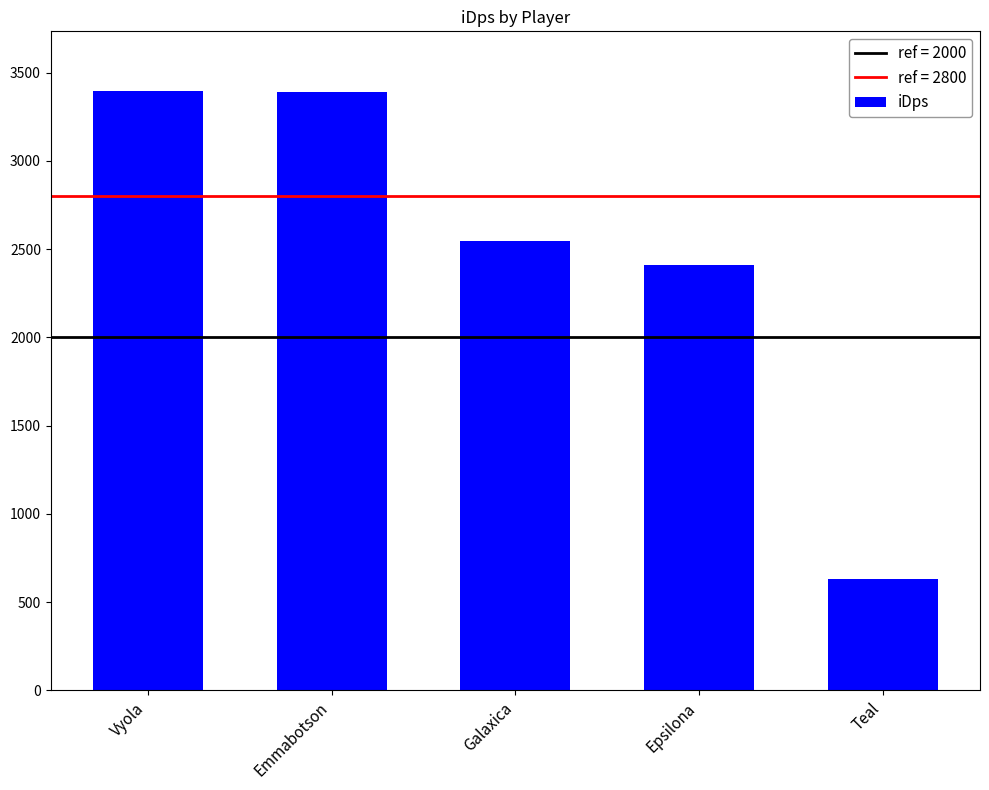

How many values exceed 2545?

3